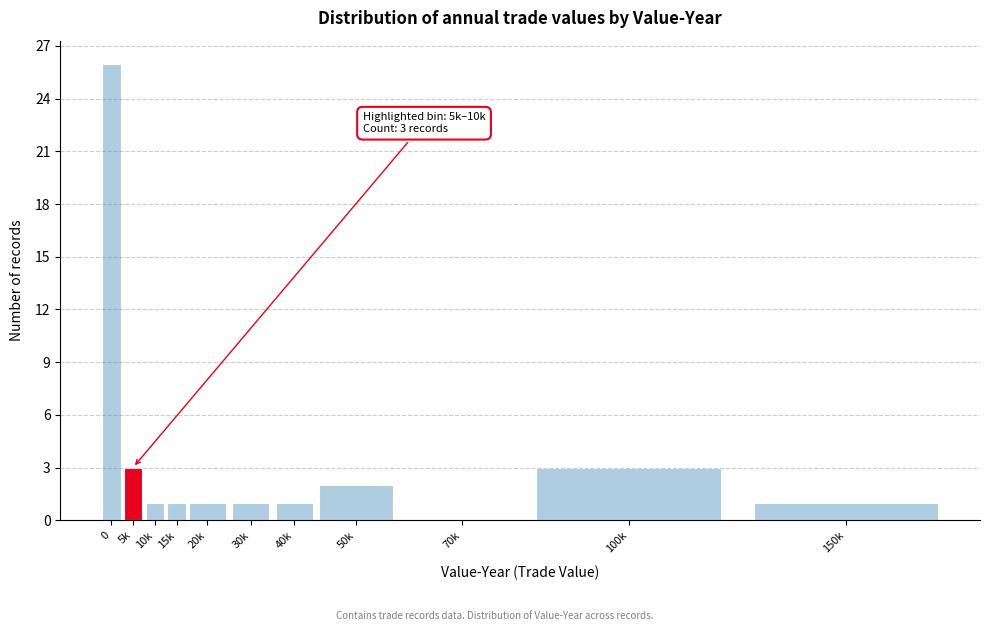

Reading left to right, what are all the values shown in this chart?

0=26	5k=3	10k=1	15k=1	20k=1	30k=1	40k=1	50k=2	70k=0	100k=3	150k=1